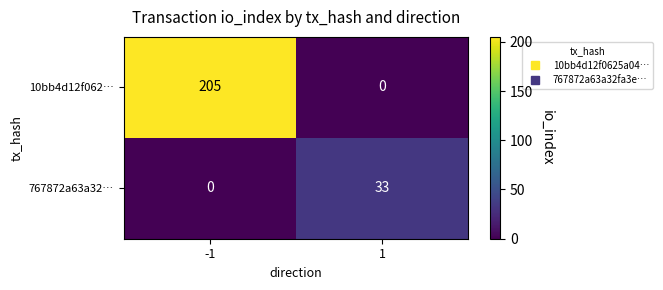

What is the approximate value of 10bb4d12f062… at -1?

205